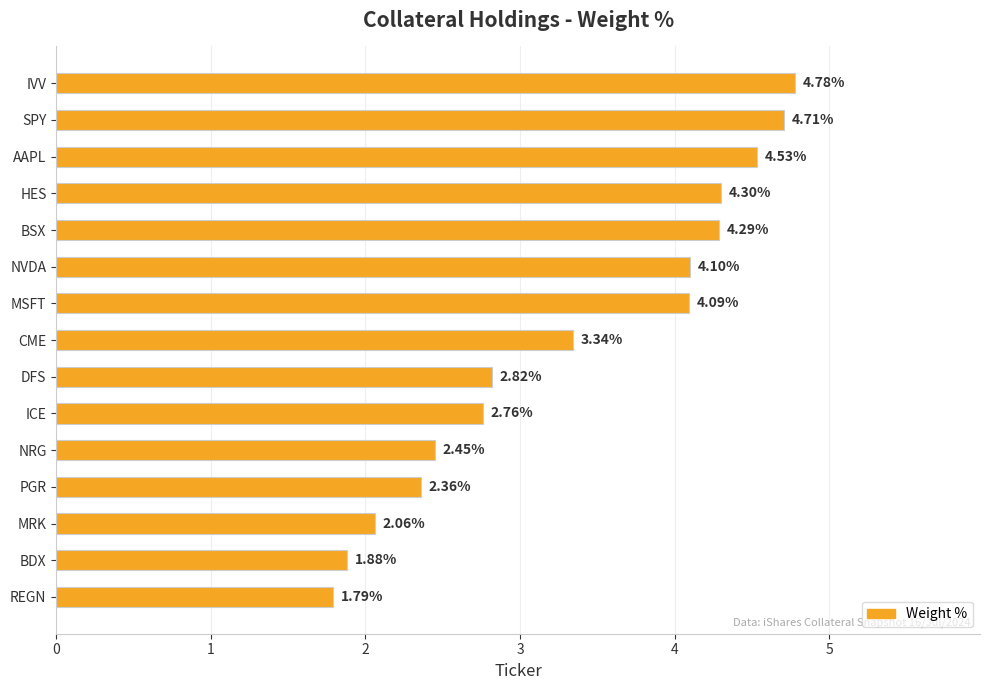

What is the difference between the maximum and minimum values?

3.0